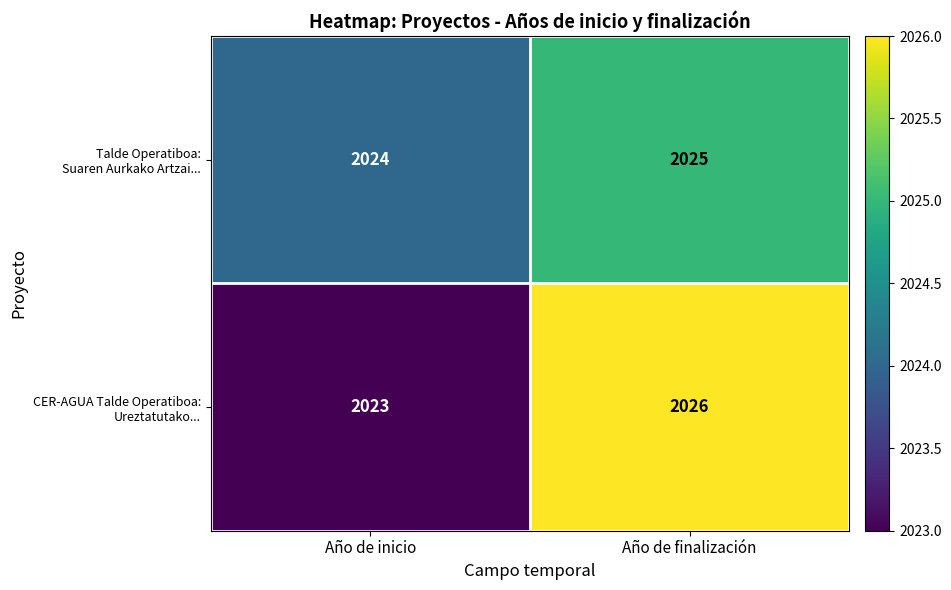

Which label corresponds to the largest value in the chart?

Año de finalización